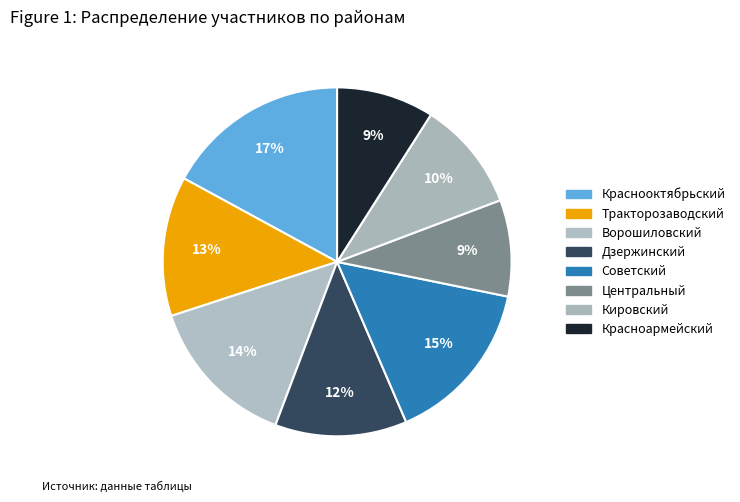

Is it true that Центральный is 20% of the pie?

False